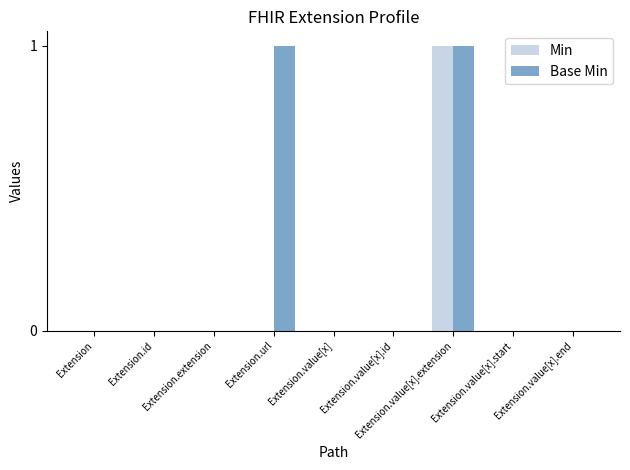

The Min series shows 0 at Extension.value[x].extension. True or false?

False